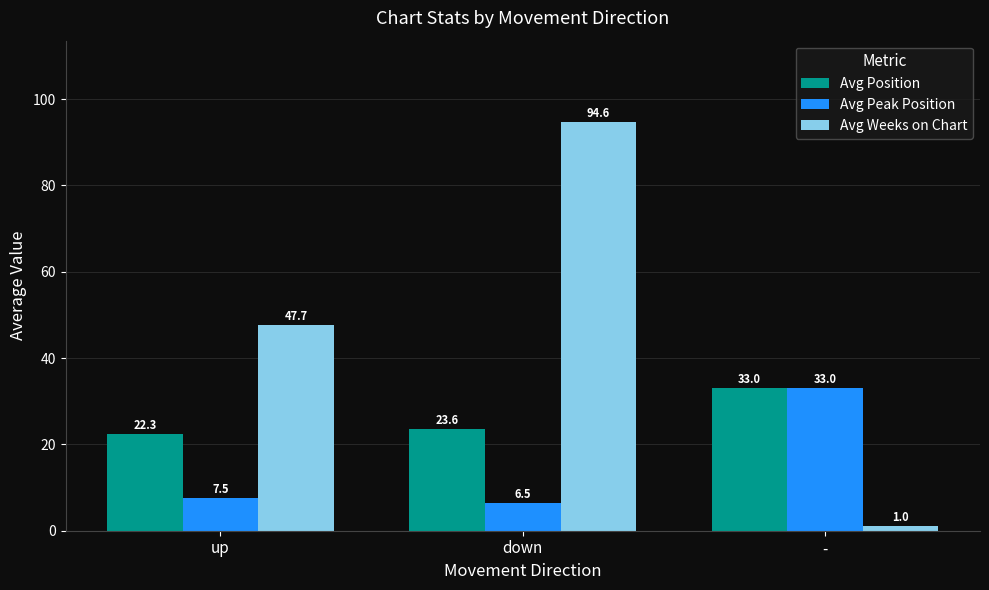

What is the label of the 3rd bar from the left?

-